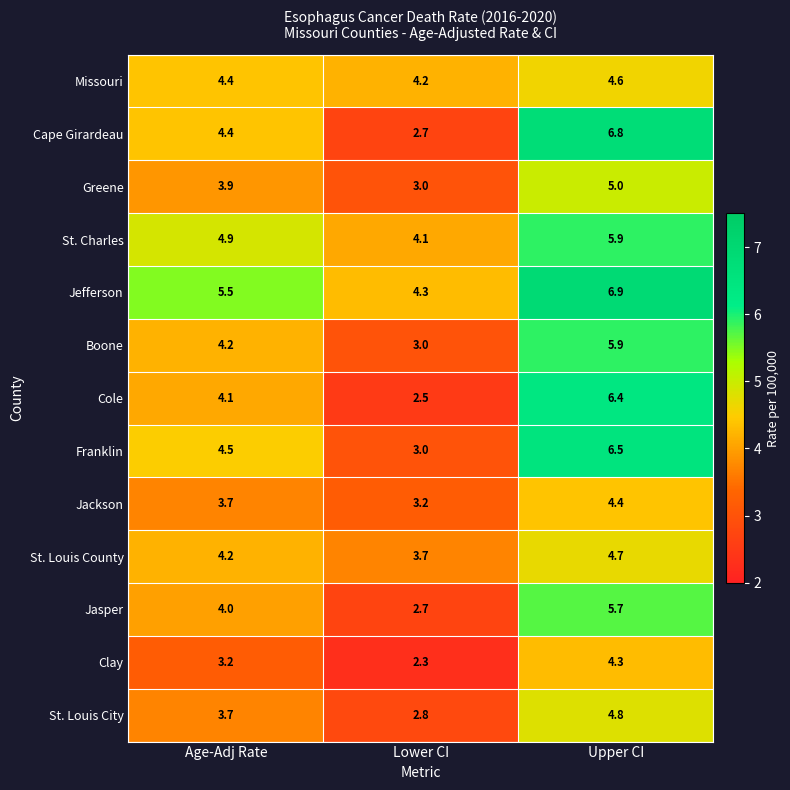

What is the approximate value of St. Louis County at Lower CI?

3.7